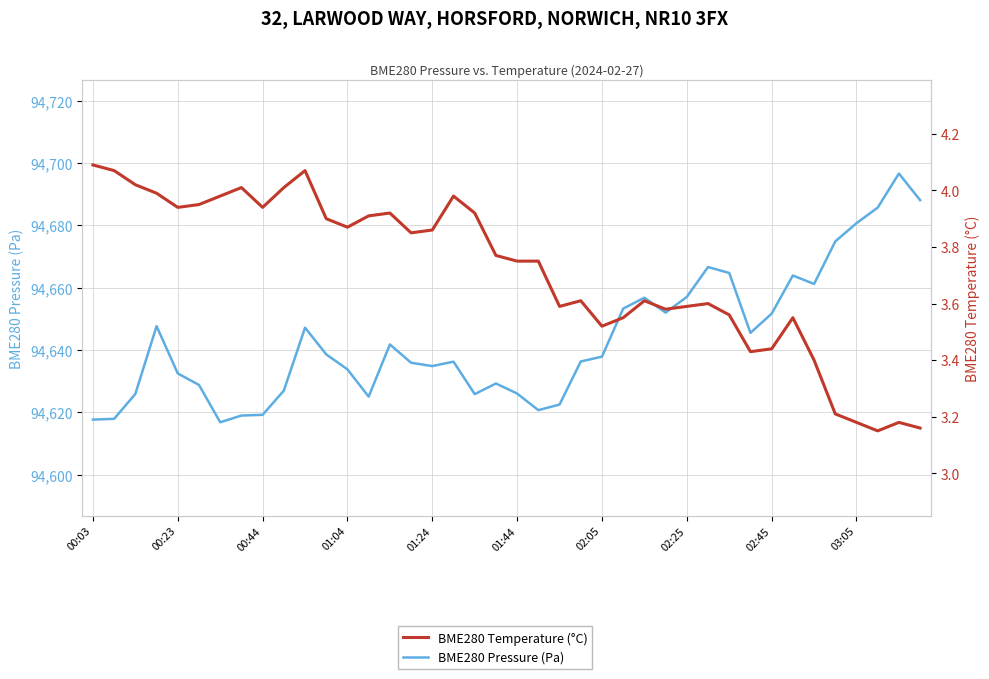

What is the minimum value shown in the chart?

3.1